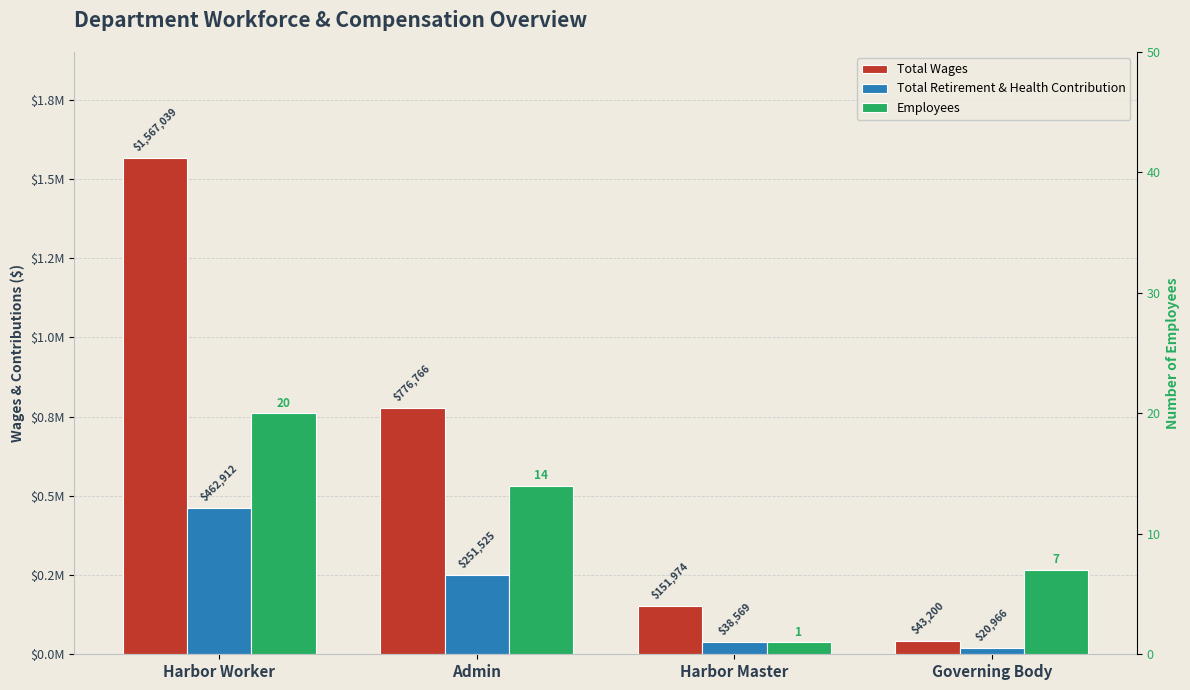

Is the value of Total Retirement & Health Contribution at Harbor Worker greater than the value of Employees at Harbor Worker?

Yes